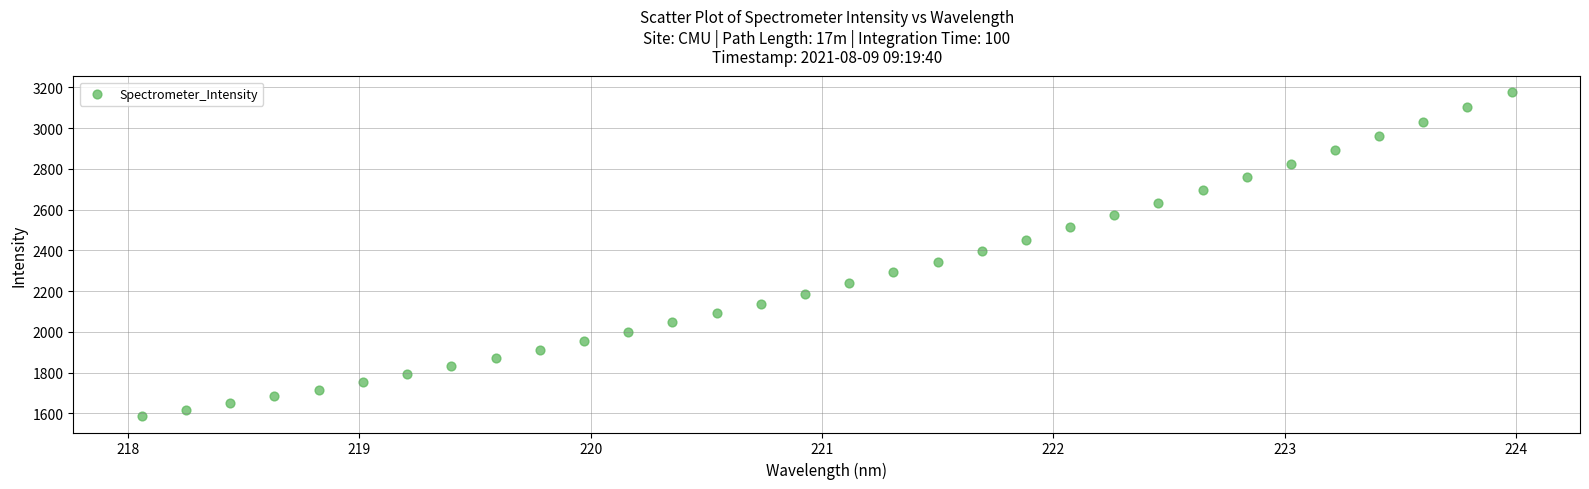

What is the range of X values (max minus min)?

5.9